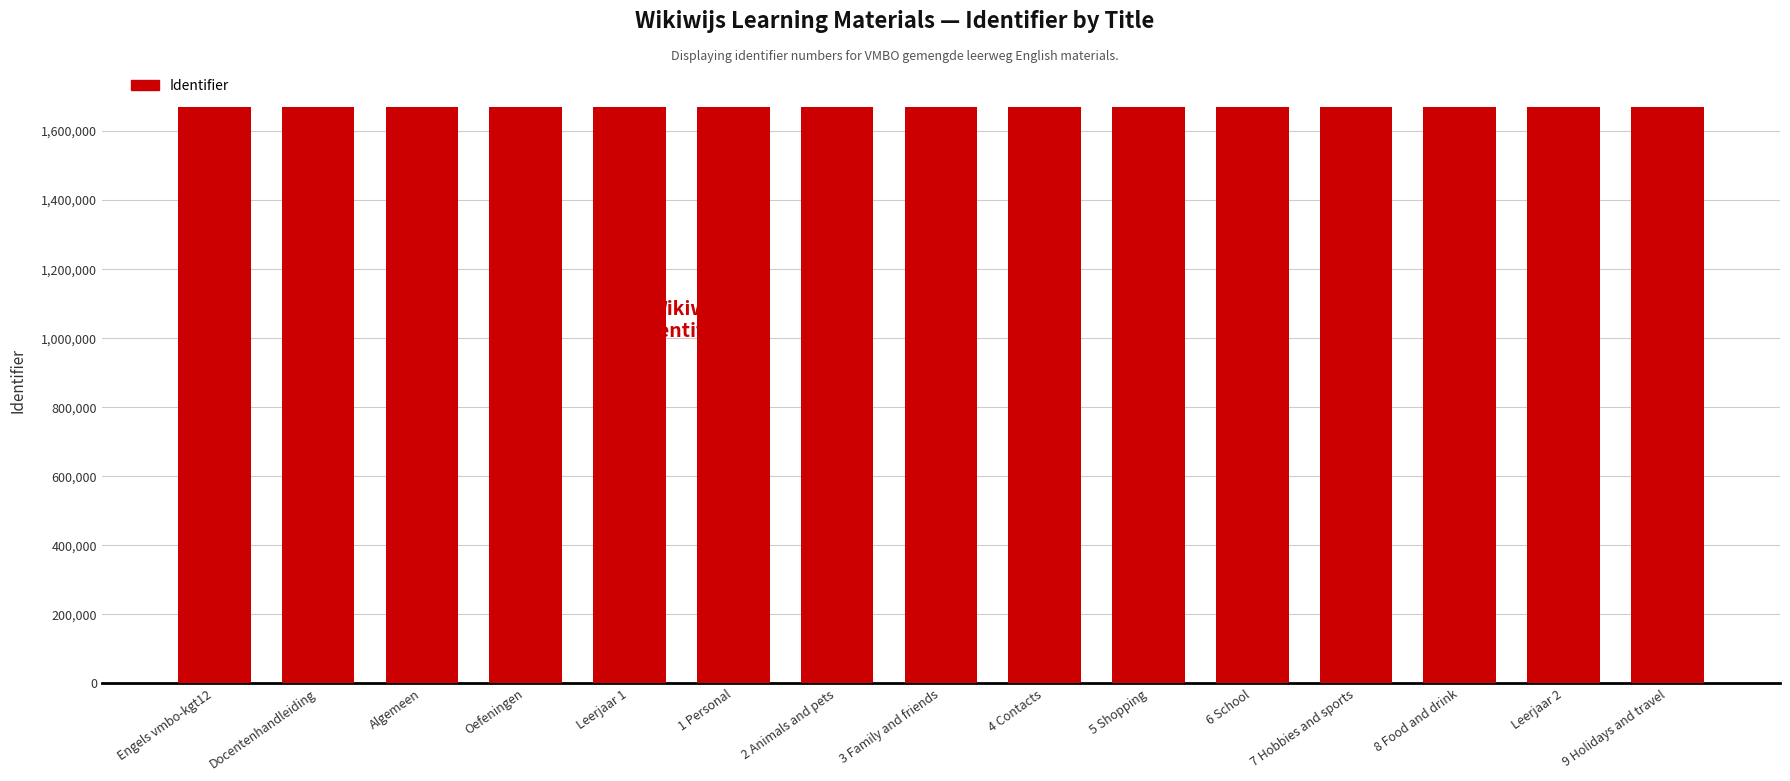

Approximately how many times larger is the value at 7 Hobbies and sports compared to Algemeen?

1.0